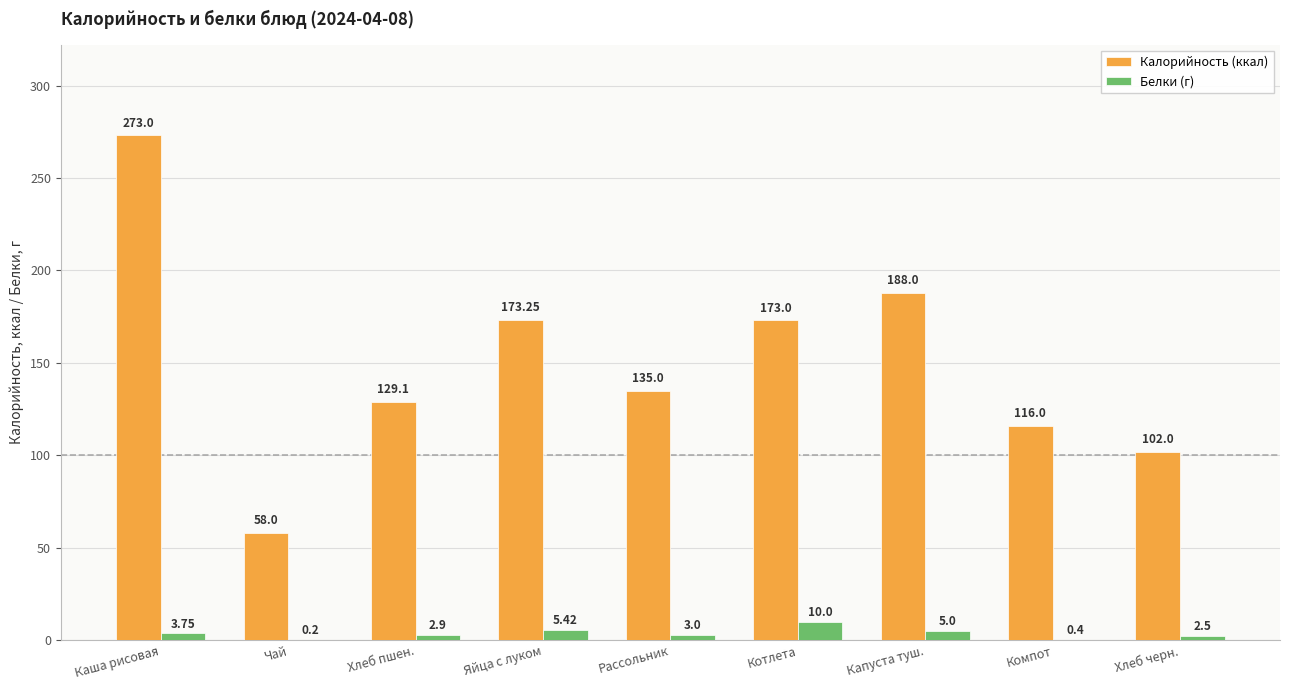

At which category does the chart reach its peak across all series?

Каша рисовая